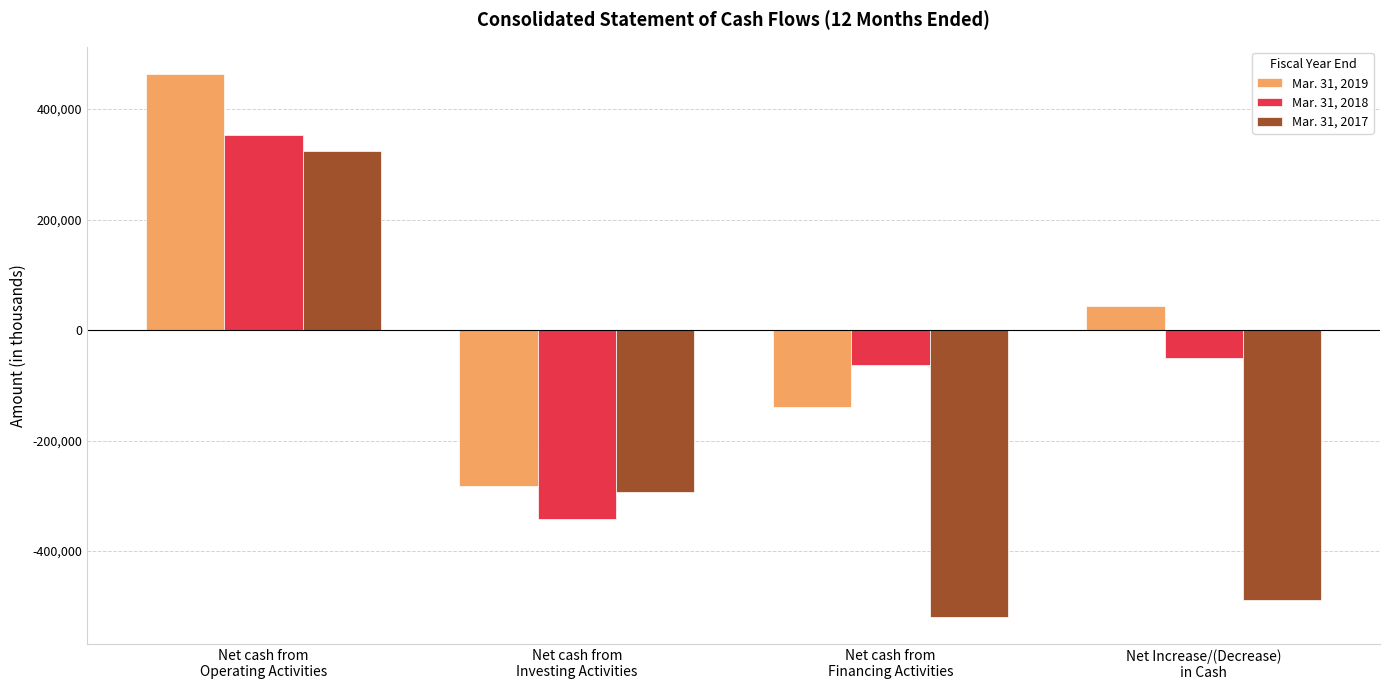

Which series has the largest total across all categories?

Mar. 31, 2019